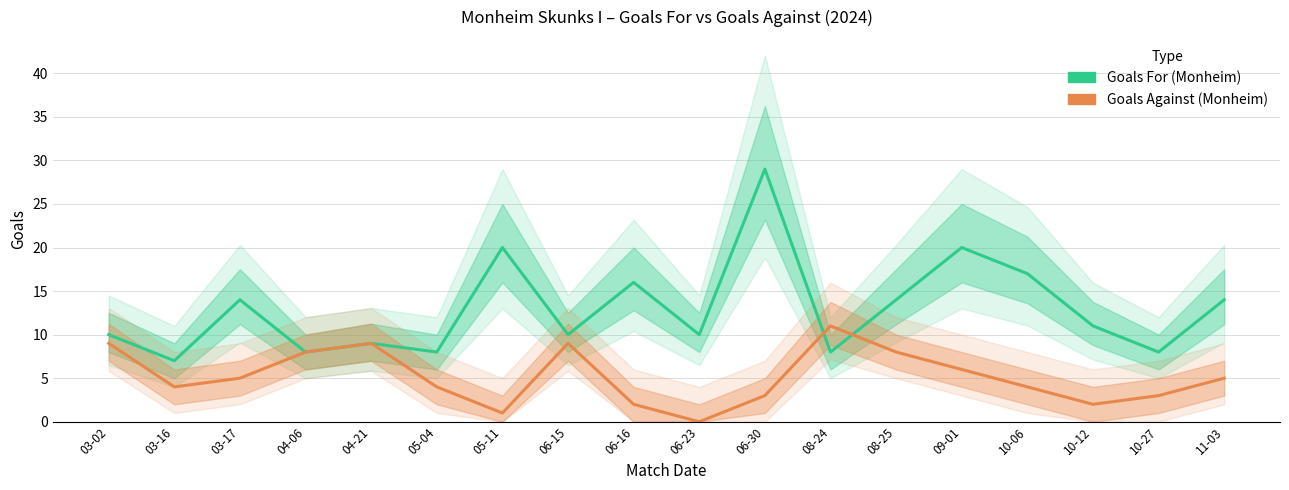

Reading right to left, extract all data points from this chart.

Goals For (Monheim): 11-03=14	10-27=8	10-12=11	10-06=17	09-01=20	08-25=14	08-24=8	06-30=29	06-23=10	06-16=16	06-15=10	05-11=20	05-04=8	04-21=9	04-06=8	03-17=14	03-16=7	03-02=10
Goals Against (Monheim): 11-03=5	10-27=3	10-12=2	10-06=4	09-01=6	08-25=8	08-24=11	06-30=3	06-23=0	06-16=2	06-15=9	05-11=1	05-04=4	04-21=9	04-06=8	03-17=5	03-16=4	03-02=9